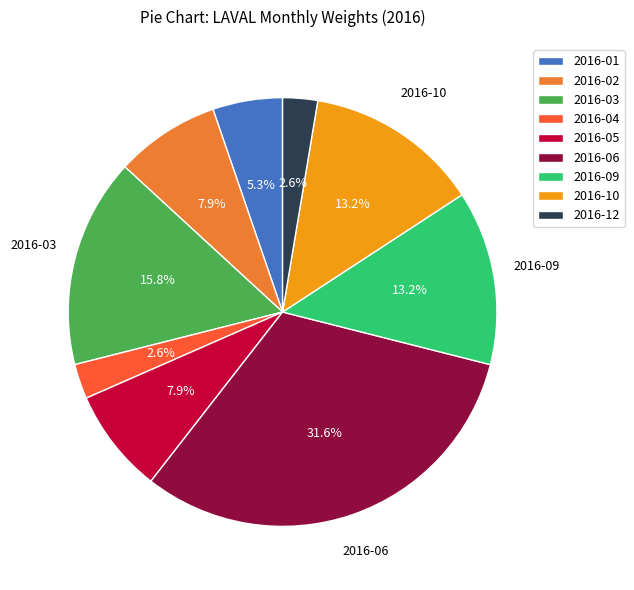

Which has a higher value, 2016-02 or 2016-10?

2016-10